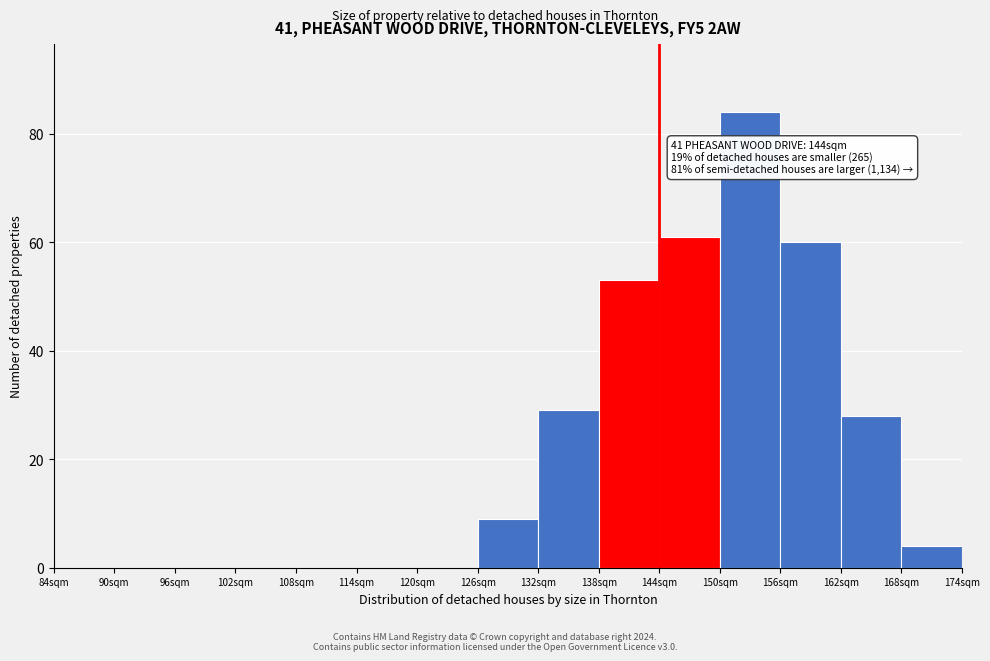

Reading left to right, list all the values displayed in this chart.

84sqm=0	90sqm=0	96sqm=0	102sqm=0	108sqm=0	114sqm=0	120sqm=0	126sqm=9	132sqm=29	138sqm=53	144sqm=61	150sqm=84	156sqm=60	162sqm=28	168sqm=4